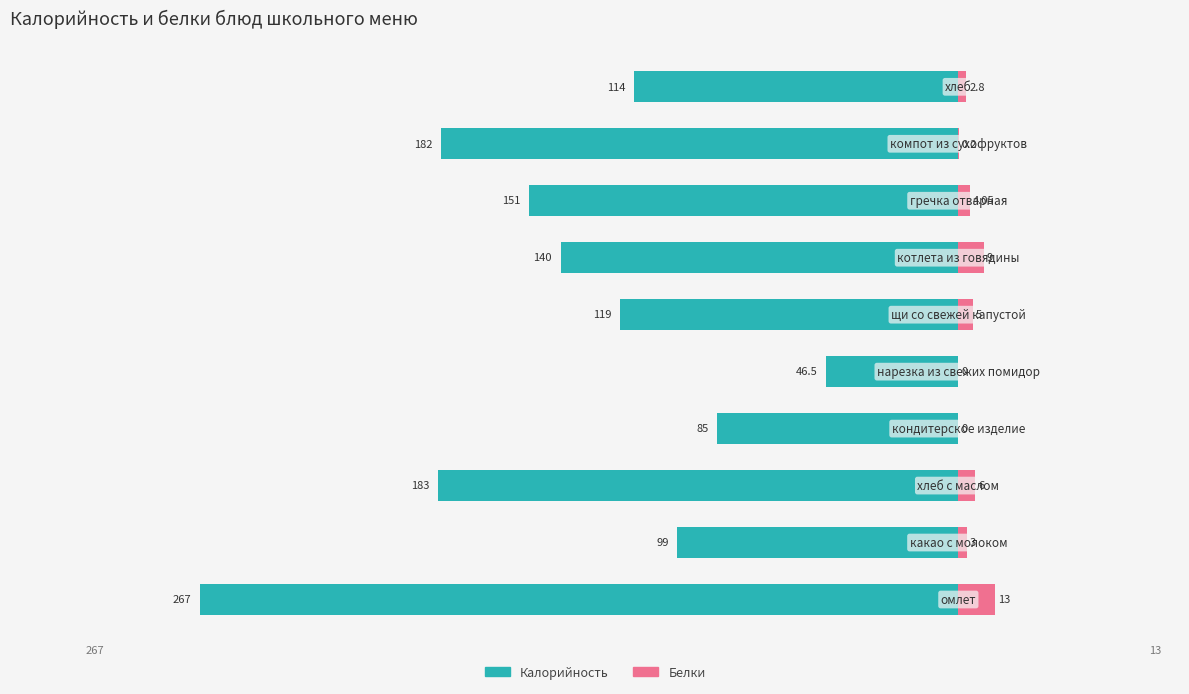

Count the number of data series in this chart.

2